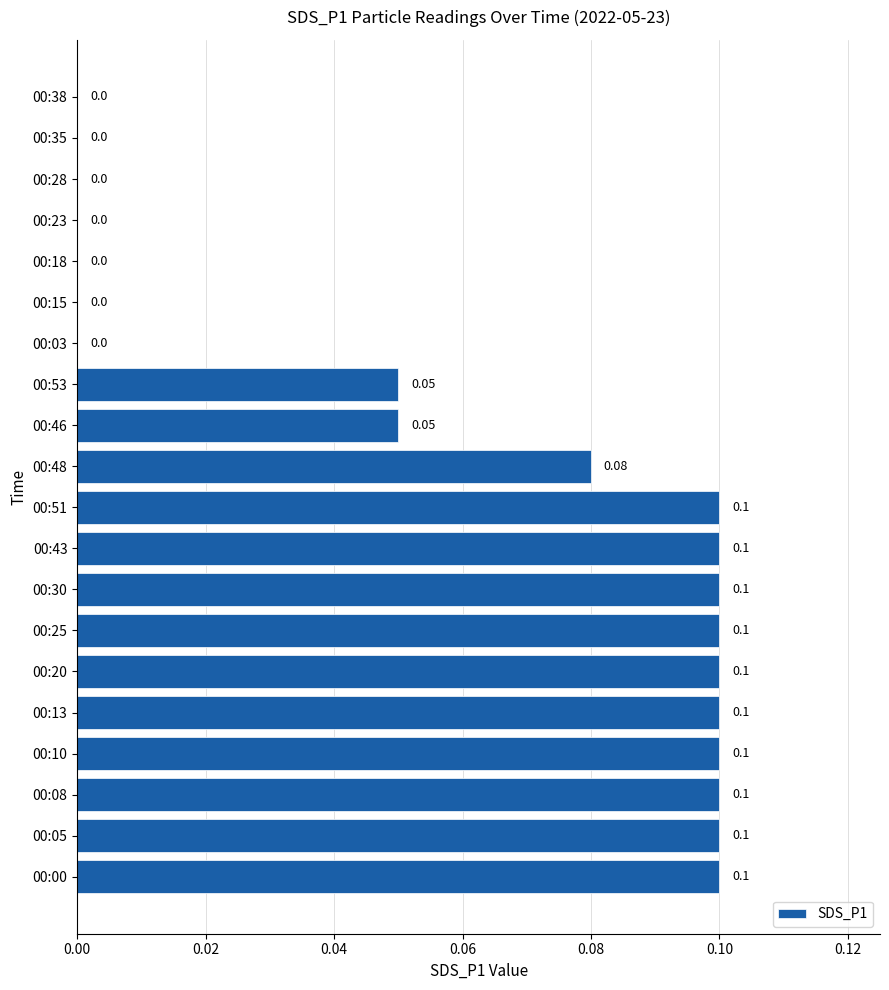

Which has a higher value, 00:30 or 00:46?

00:30